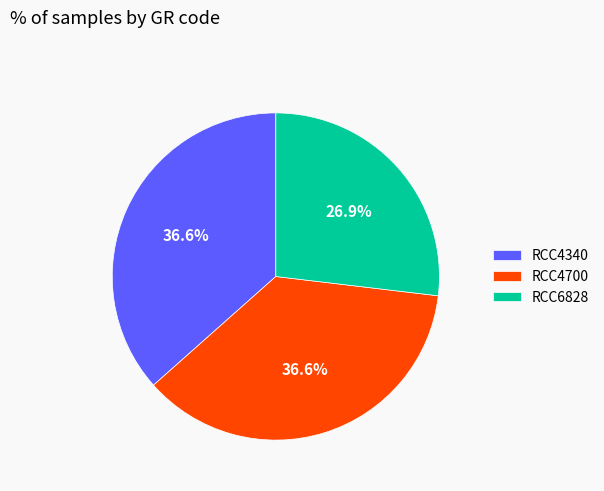

True or false: RCC4340 accounts for 37% of the total.

True